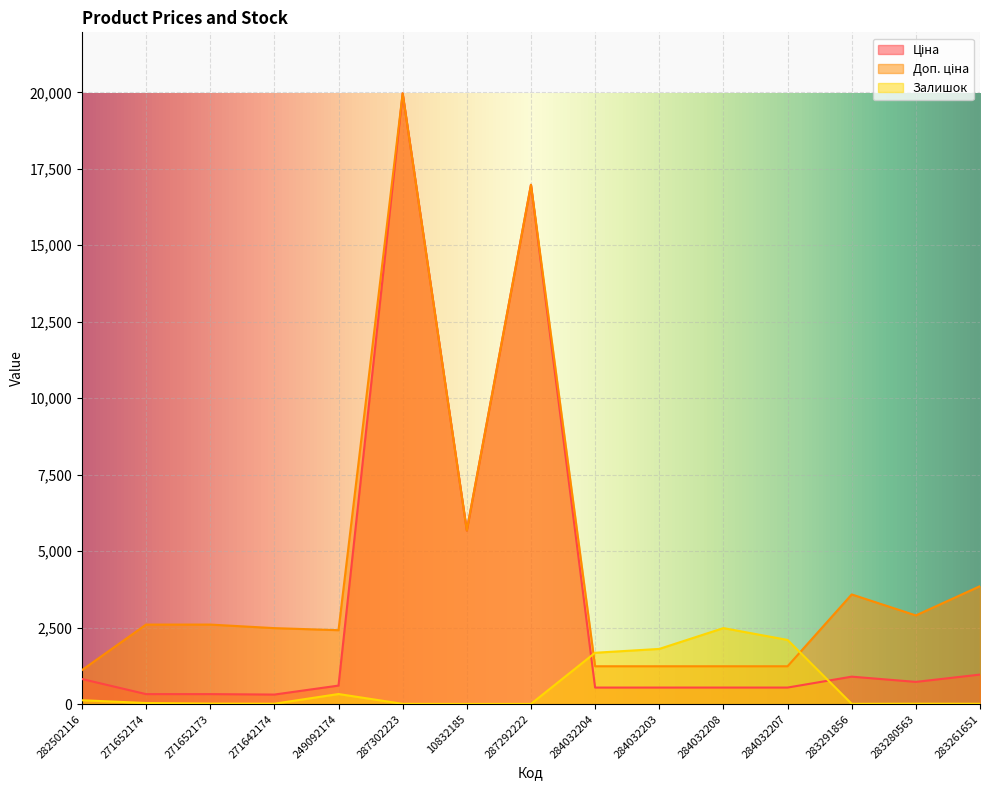

How many times do Доп. ціна and Залишок cross each other?

2